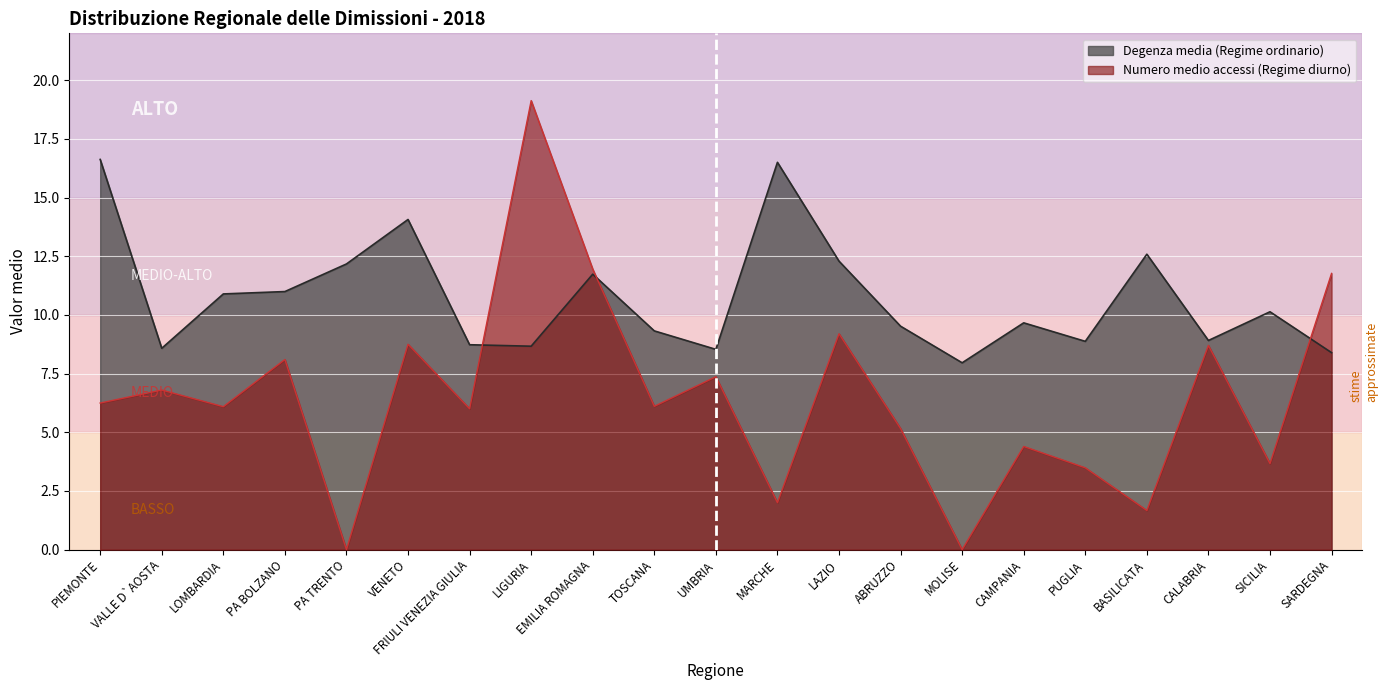

How many data points in Degenza media (Regime ordinario) are above 9?

13